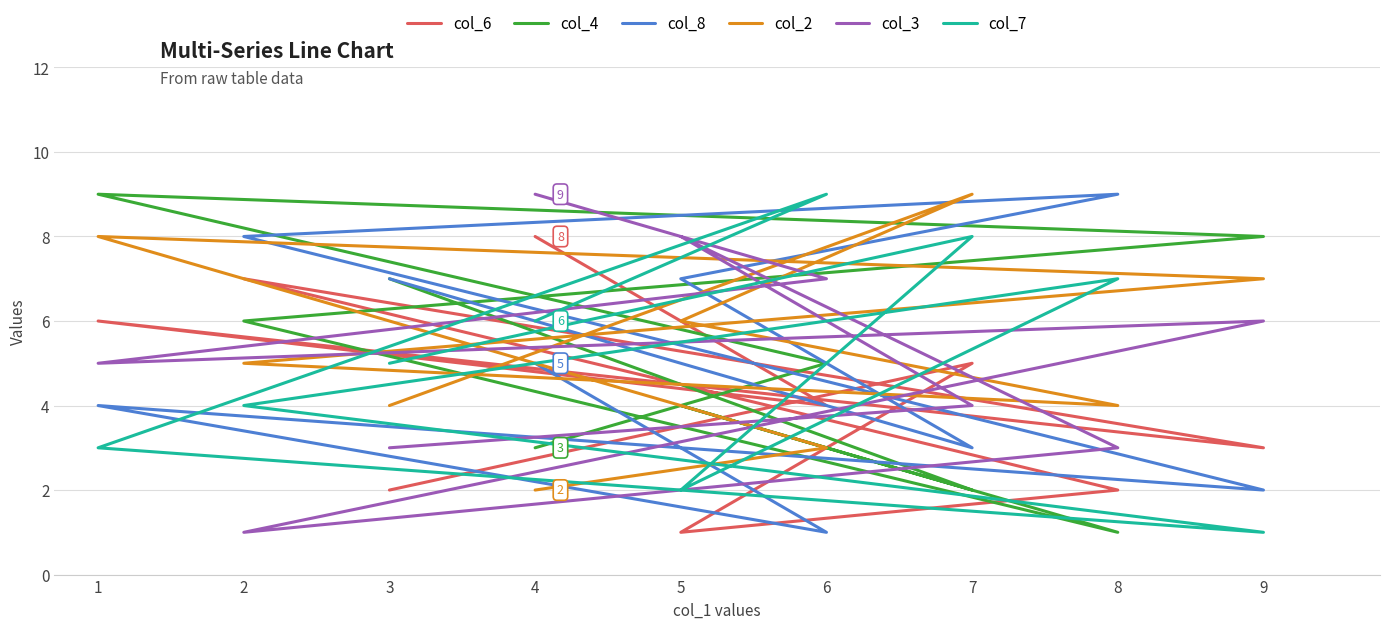

Rank the series by their maximum value, from highest to lowest.

col_4, col_8, col_2, col_3, col_7, col_6